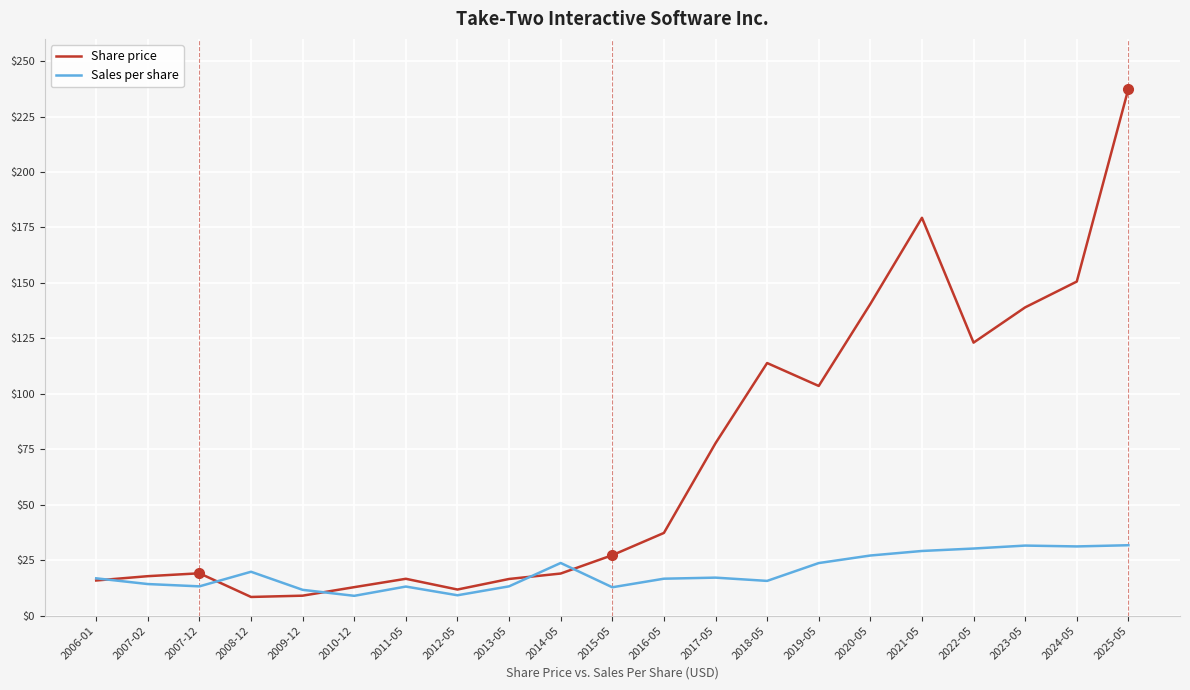

How many distinct data groups are displayed?

2